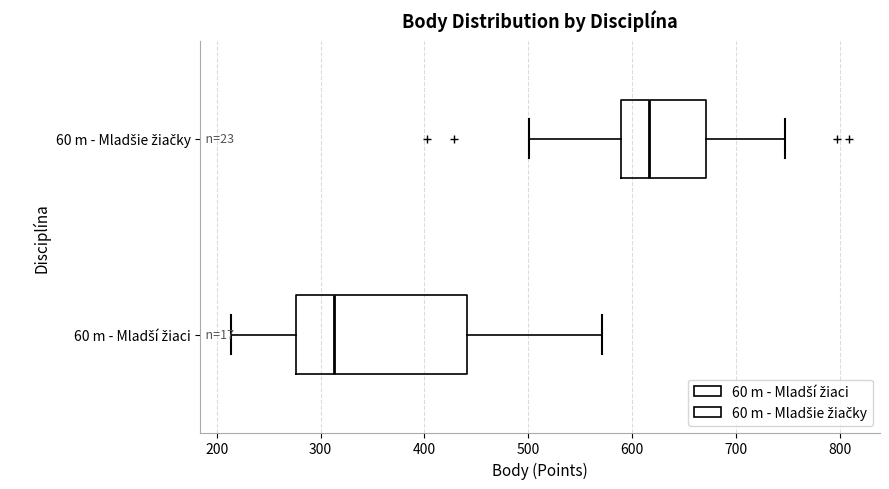

Reading bottom to top, read every box against the x-axis: the position of its median line, the range the box covers, and the ends of its whiskers. The values are not printed on the chart, so give them approximately, as read against the axis.

60 m - Mladší žiaci: median 310, box 280 to 440, whiskers 210 to 570
60 m - Mladšie žiačky: median 620, box 590 to 670, whiskers 500 to 750